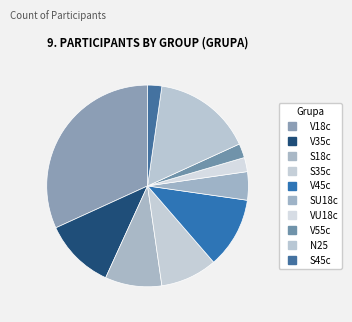

Is there a majority slice in this chart?

No